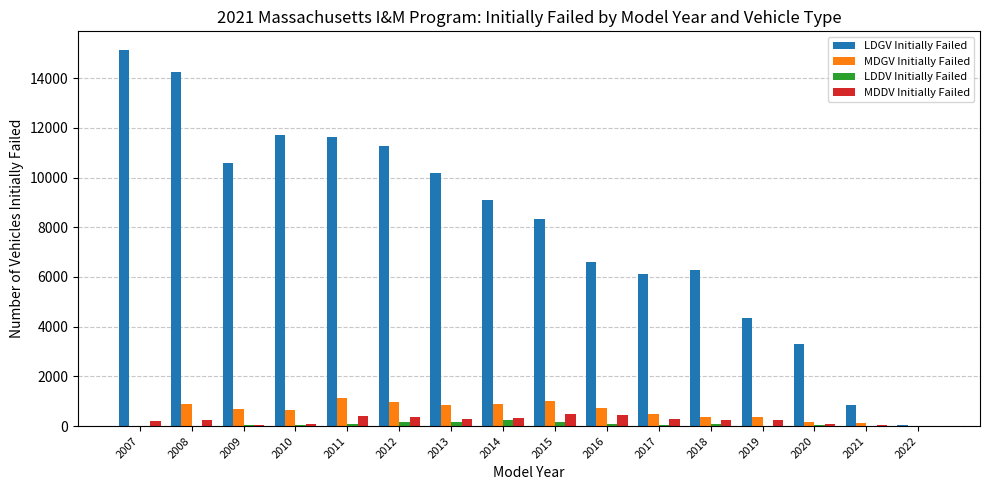

What is the total value across all series at 2022?

37